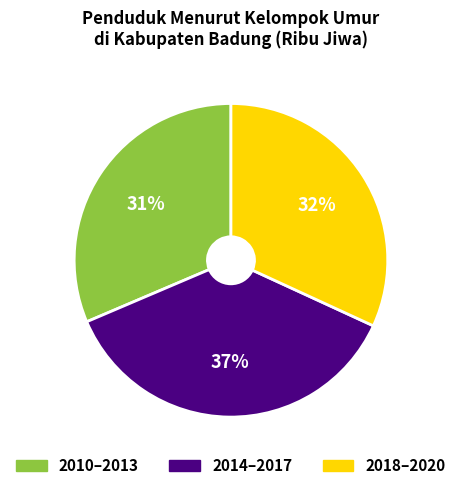

Is there a majority slice in this chart?

No